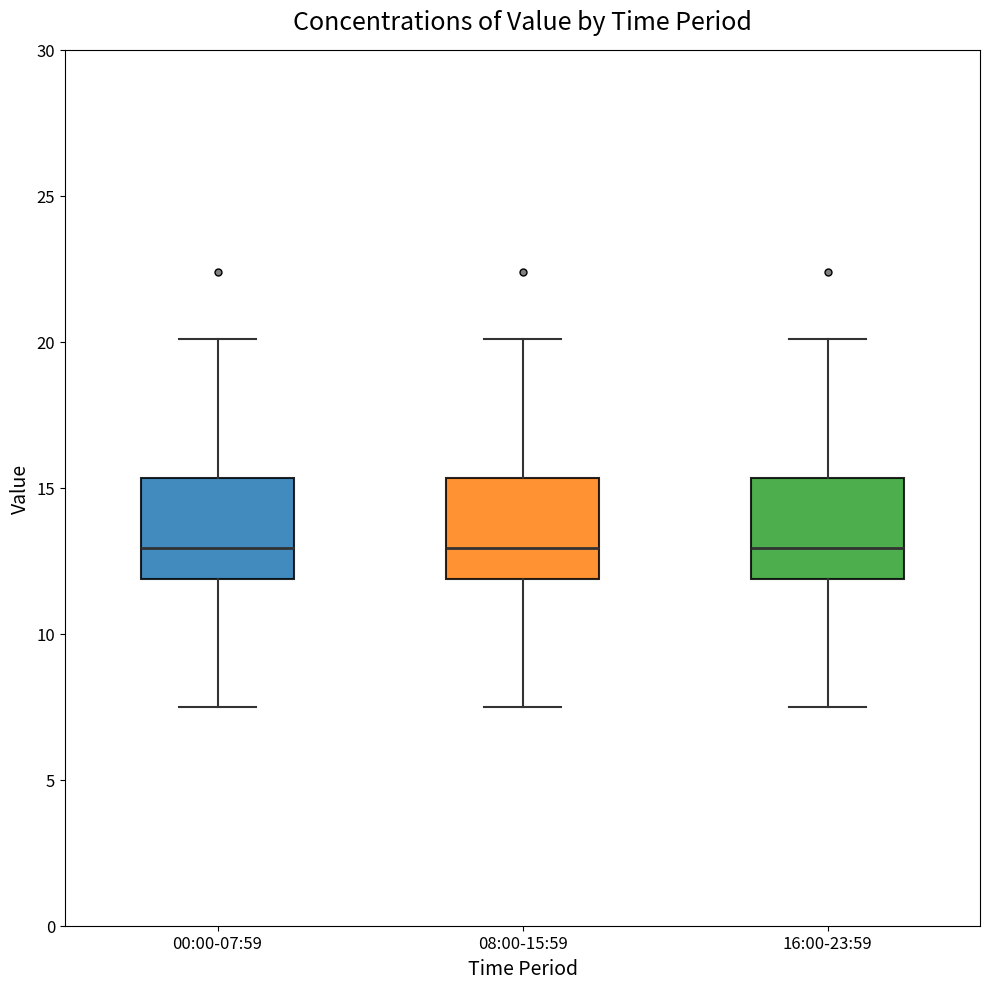

Where does the median line of the box for 16:00-23:59 sit on the y-axis? The values are not printed on the chart, so give them approximately, as read against the axis.

13.0